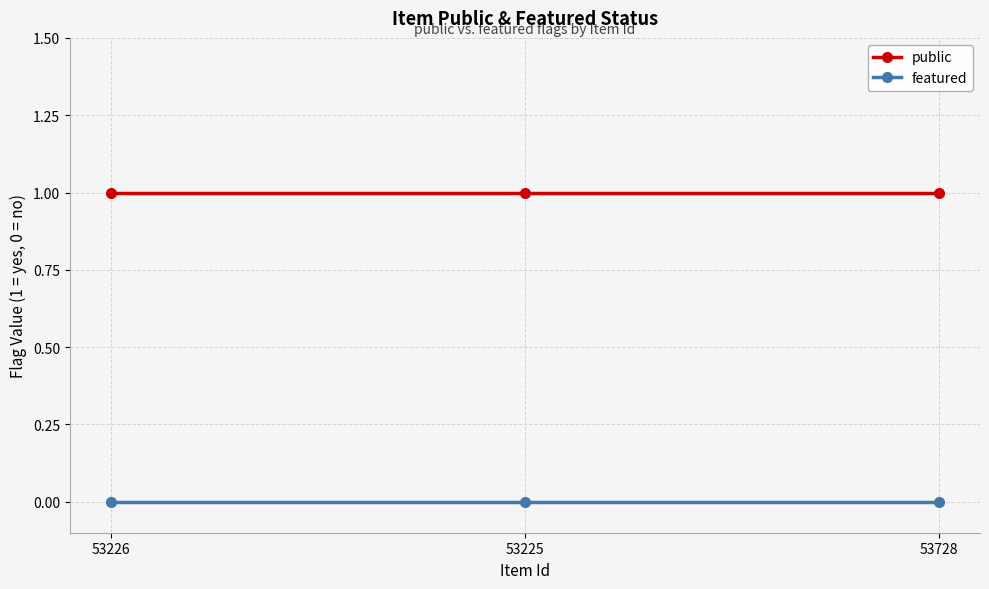

What is the label of the 1st point from the left?

53226